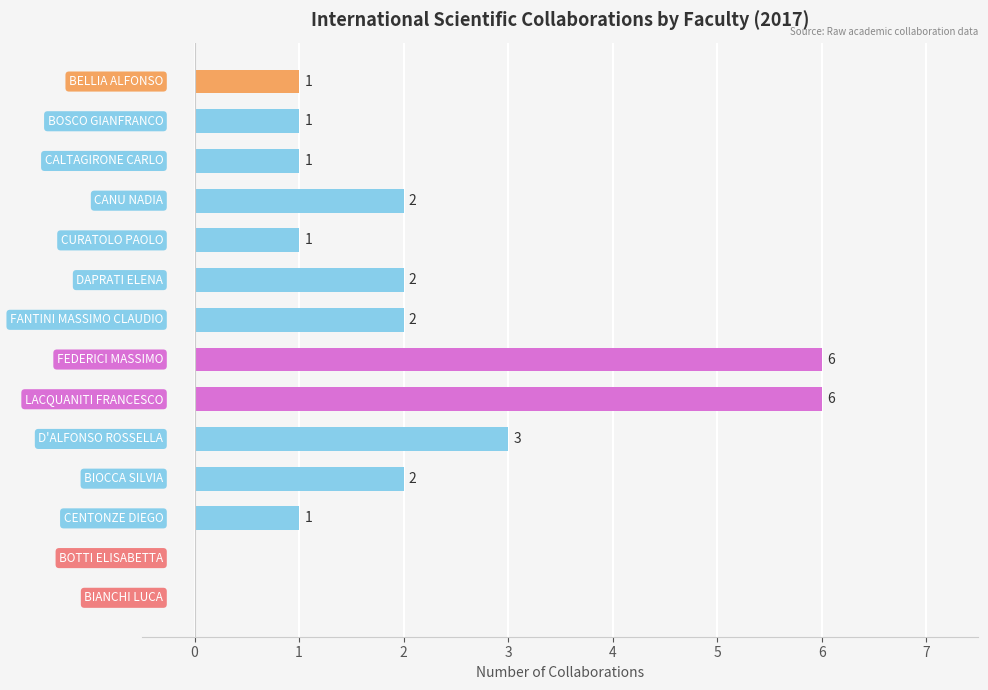

What is the greatest value displayed?

6